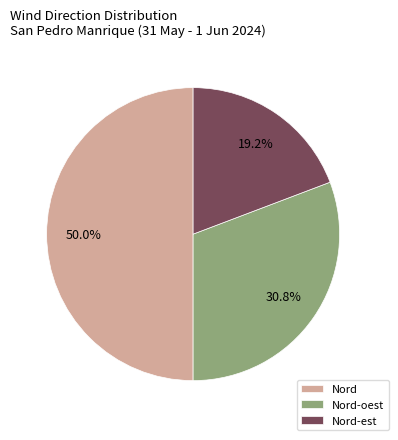

To the nearest percent, what is the difference between the largest and smallest slice percentages?

31%